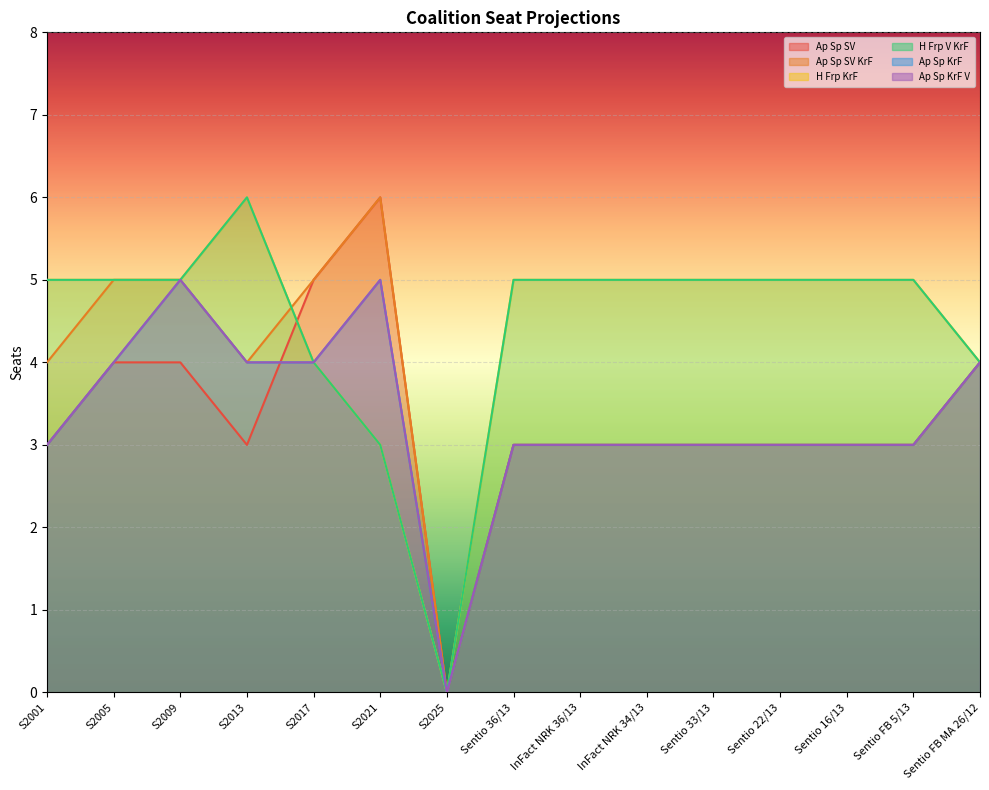

Between S2013 and Sentio 22/13, which is larger?

S2013